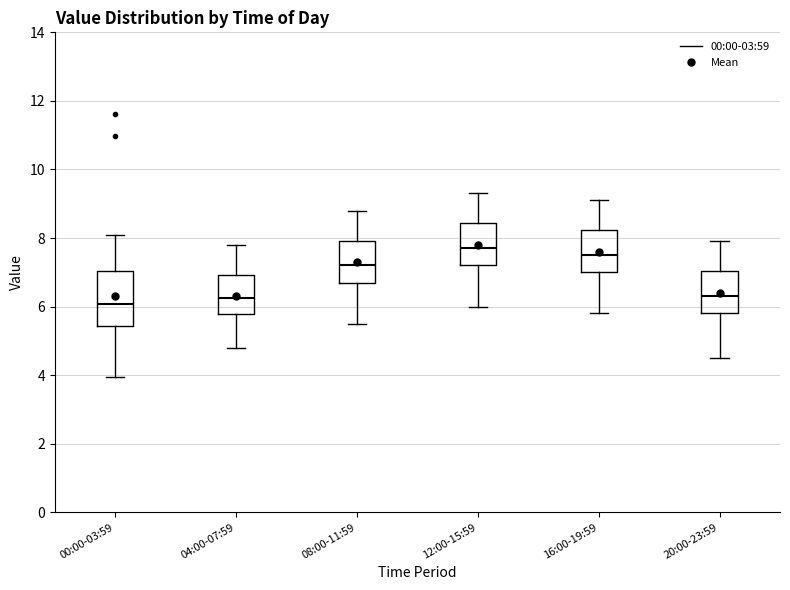

Reading left to right, read every box against the y-axis: the position of its median line, the range the box covers, and the ends of its whiskers. The values are not printed on the chart, so give them approximately, as read against the axis.

00:00-03:59: median 6.0, box 5.4 to 7.0, whiskers 4.0 to 8.2
04:00-07:59: median 6.2, box 5.8 to 7.0, whiskers 4.8 to 7.8
08:00-11:59: median 7.2, box 6.8 to 8.0, whiskers 5.6 to 8.8
12:00-15:59: median 7.8, box 7.2 to 8.4, whiskers 6.0 to 9.4
16:00-19:59: median 7.6, box 7.0 to 8.2, whiskers 5.8 to 9.2
20:00-23:59: median 6.4, box 5.8 to 7.0, whiskers 4.6 to 8.0